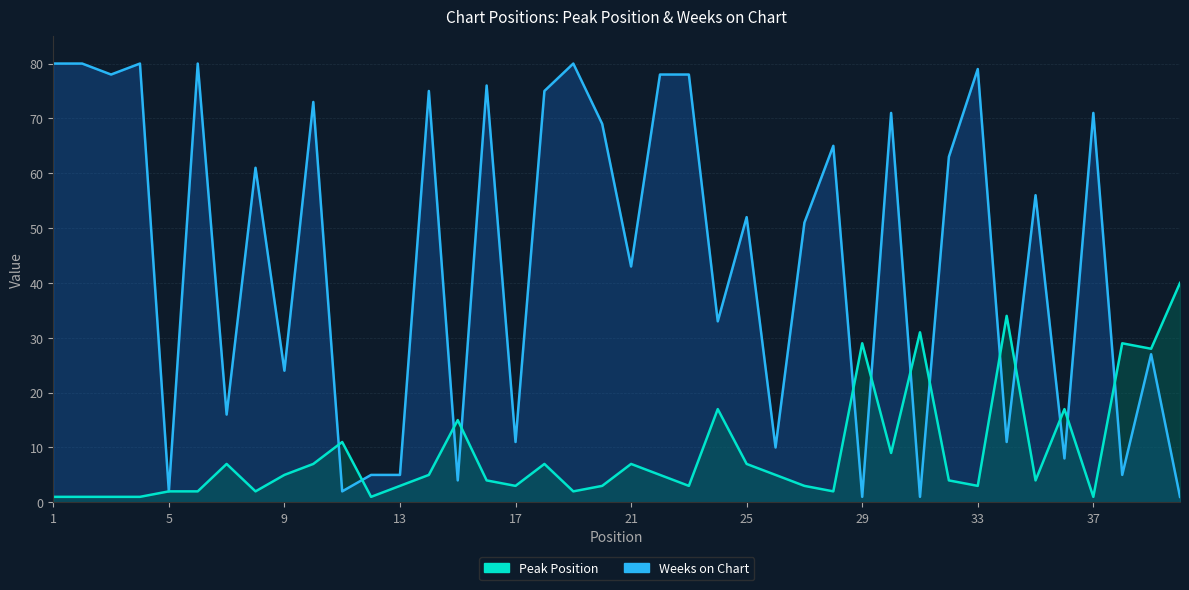

The Peak Position series shows 3 at 8. True or false?

False